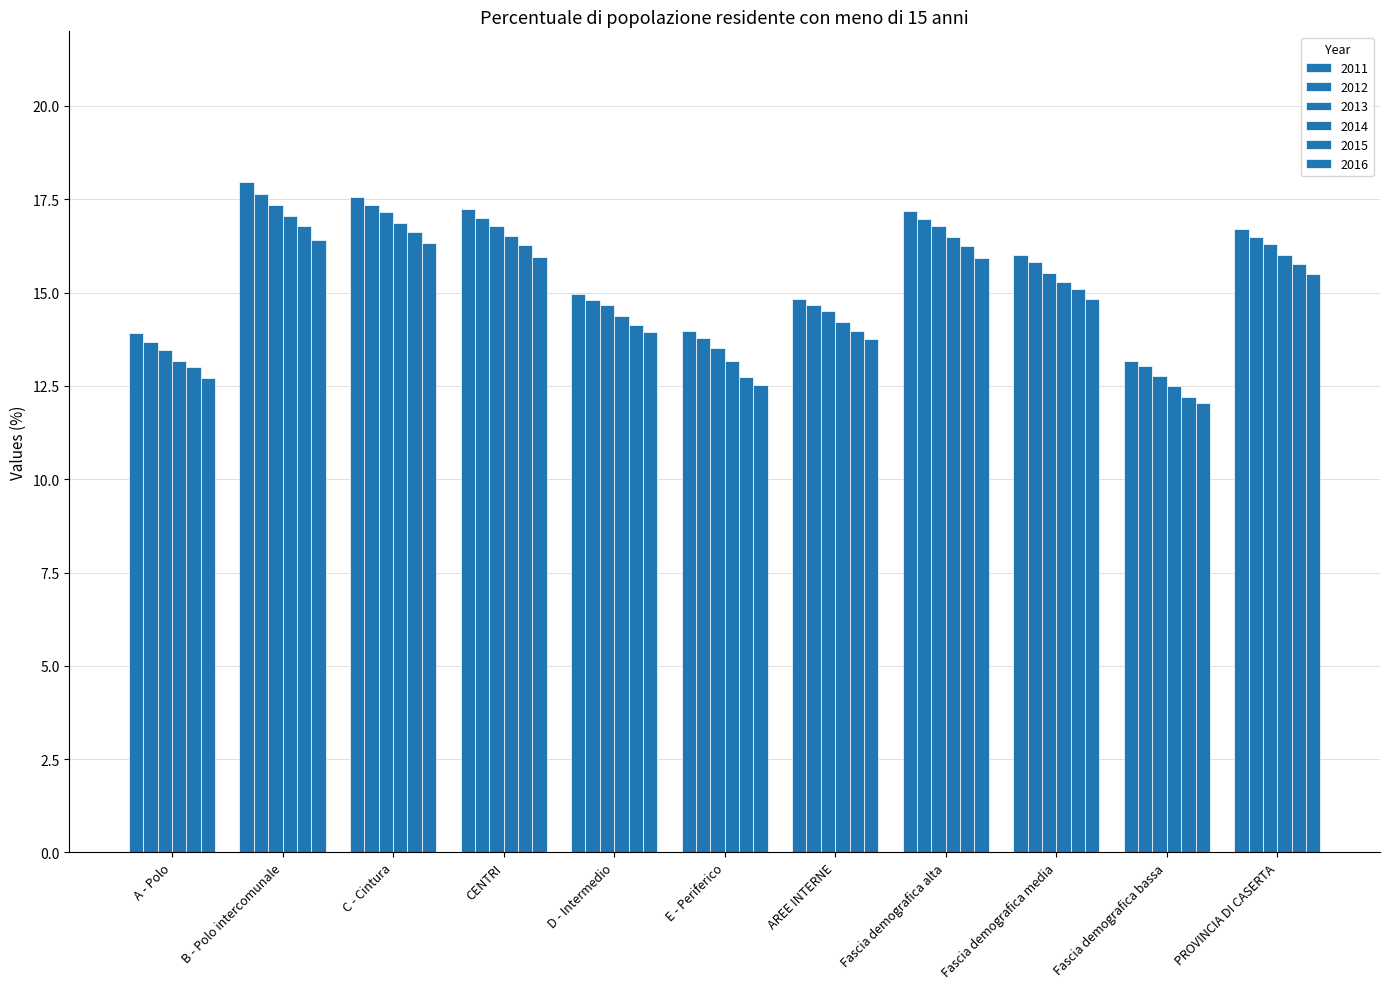

What is the total value across all series at C - Cintura?

101.9